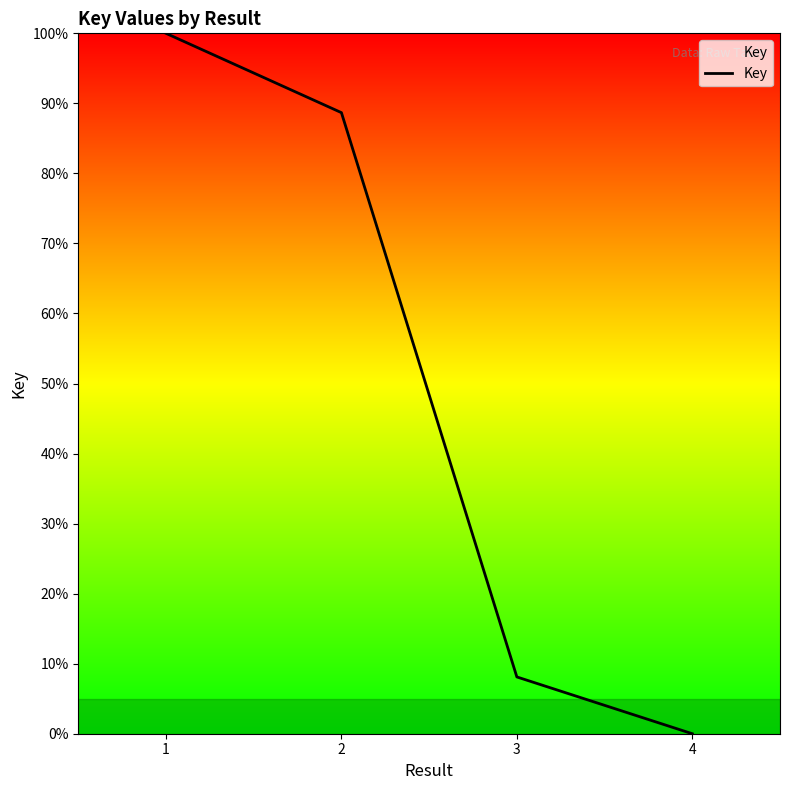

Where does the data first go above 88?

1